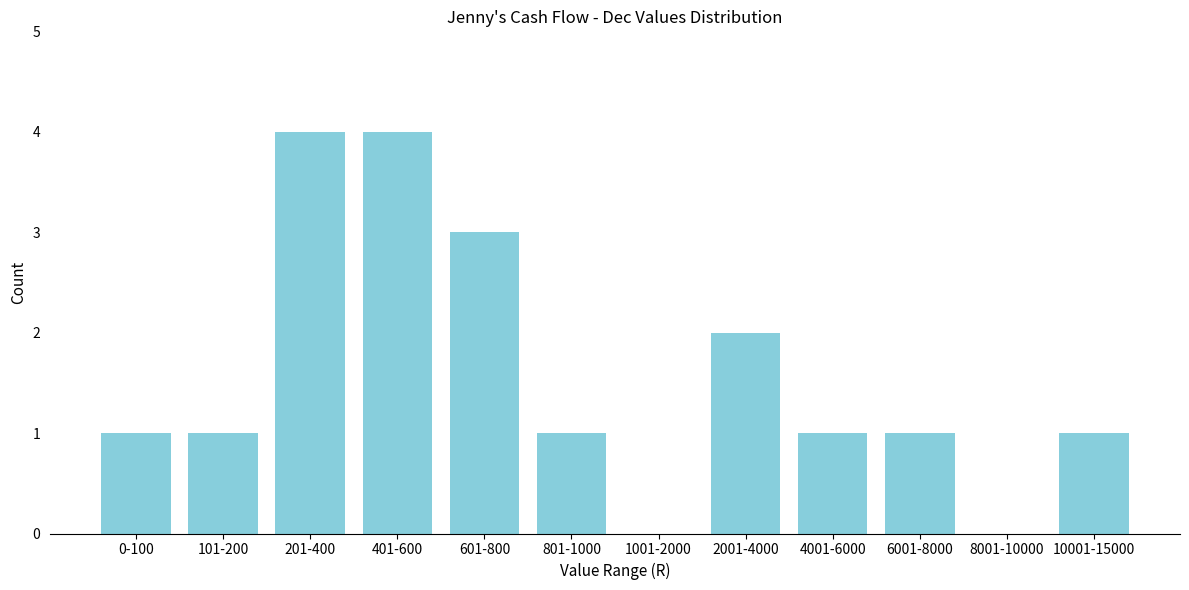

Reading left to right, list all the values displayed in this chart.

0-100=1	101-200=1	201-400=4	401-600=4	601-800=3	801-1000=1	1001-2000=0	2001-4000=2	4001-6000=1	6001-8000=1	8001-10000=0	10001-15000=1